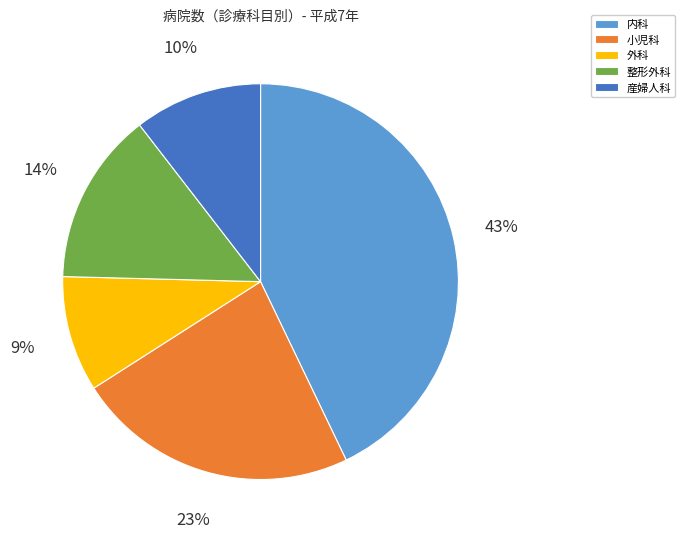

Which category has the biggest portion of the pie?

内科